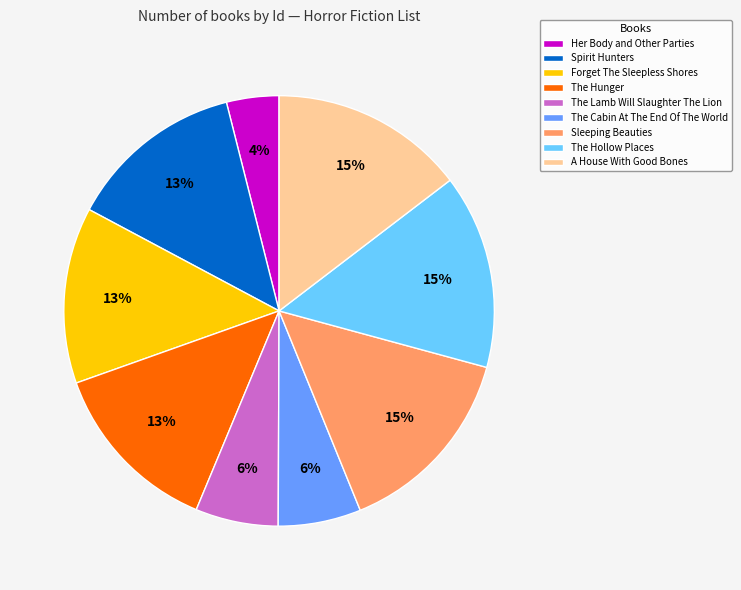

True or false: Forget The Sleepless Shores accounts for 13% of the total.

True